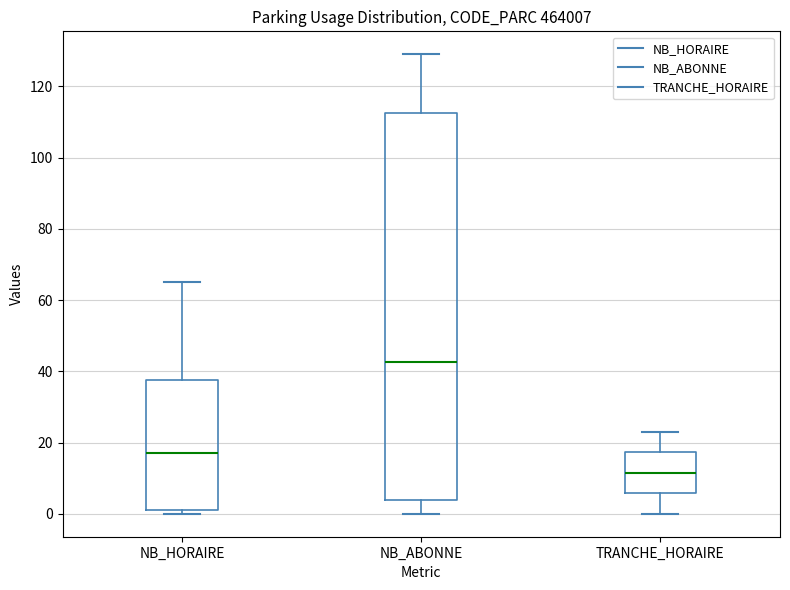

Reading left to right, transcribe this box plot: for each box, give where its median line is, the range the box spans, and where its two whiskers end, as read against the y-axis. The values are not printed on the chart, so give them approximately, as read against the axis.

NB_HORAIRE: median 18, box 2 to 38, whiskers 0 to 66
NB_ABONNE: median 42, box 4 to 112, whiskers 0 to 130
TRANCHE_HORAIRE: median 12, box 6 to 18, whiskers 0 to 24